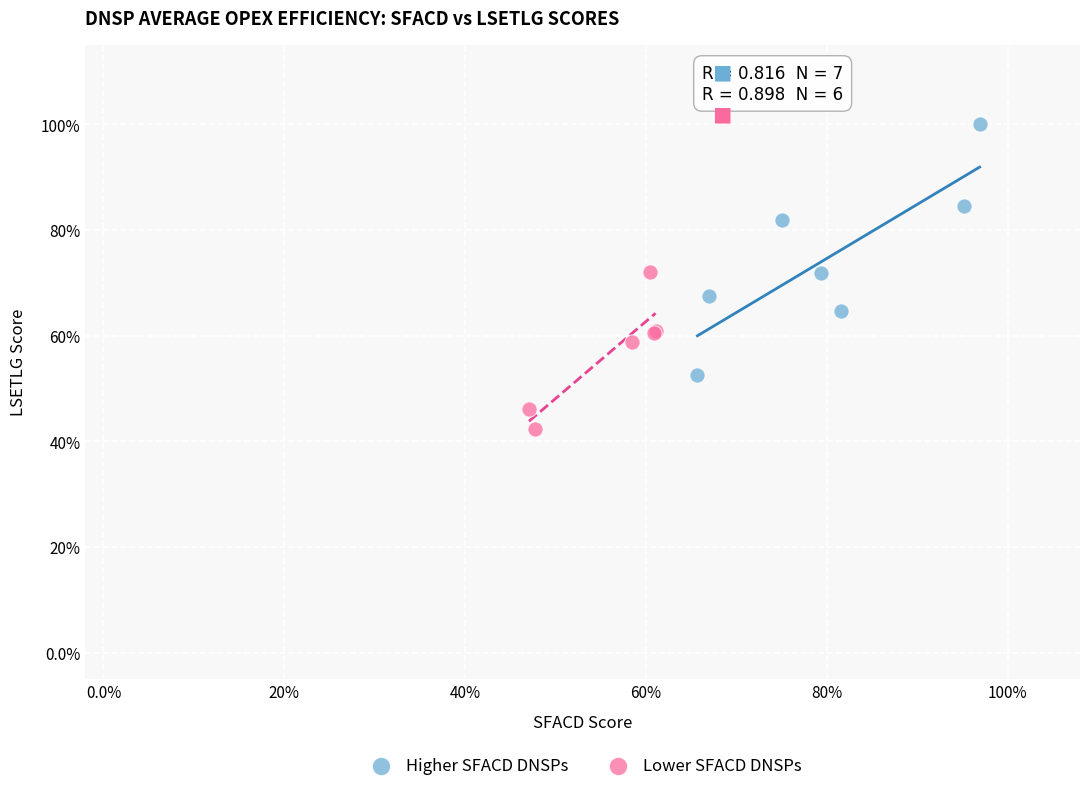

Which series has the widest spread of Y values?

Higher SFACD DNSPs